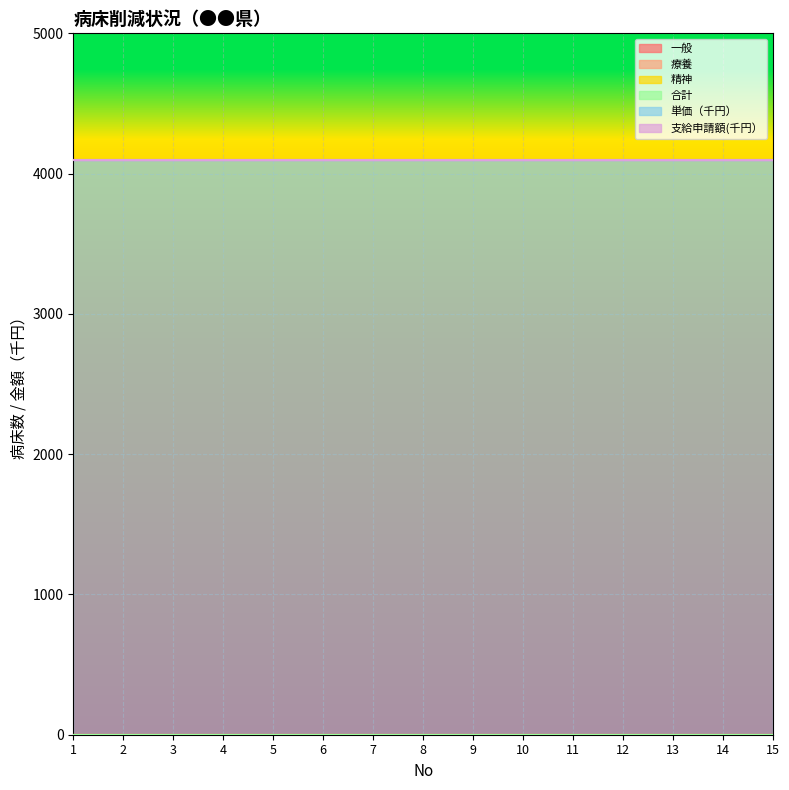

How many data points does each series have?

15